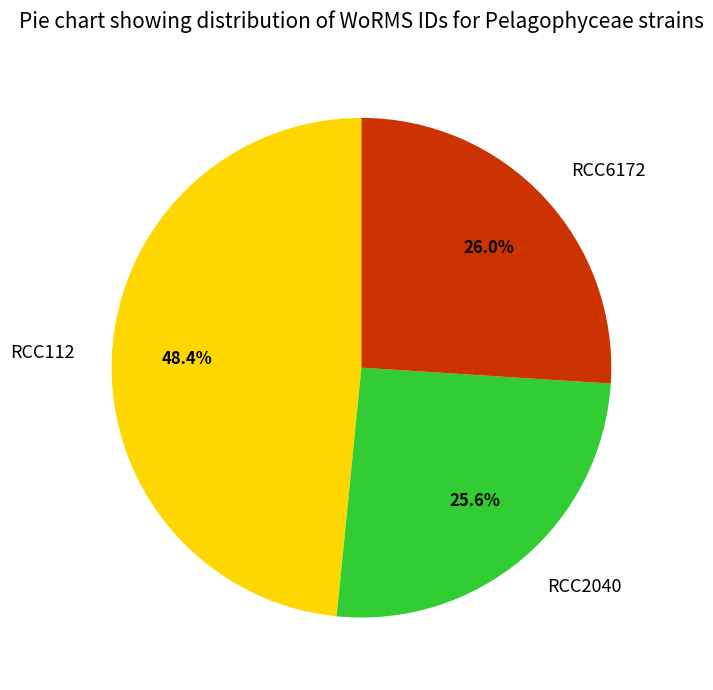

To the nearest percent, what is the difference between the RCC6172 and RCC112 slice percentages?

22%